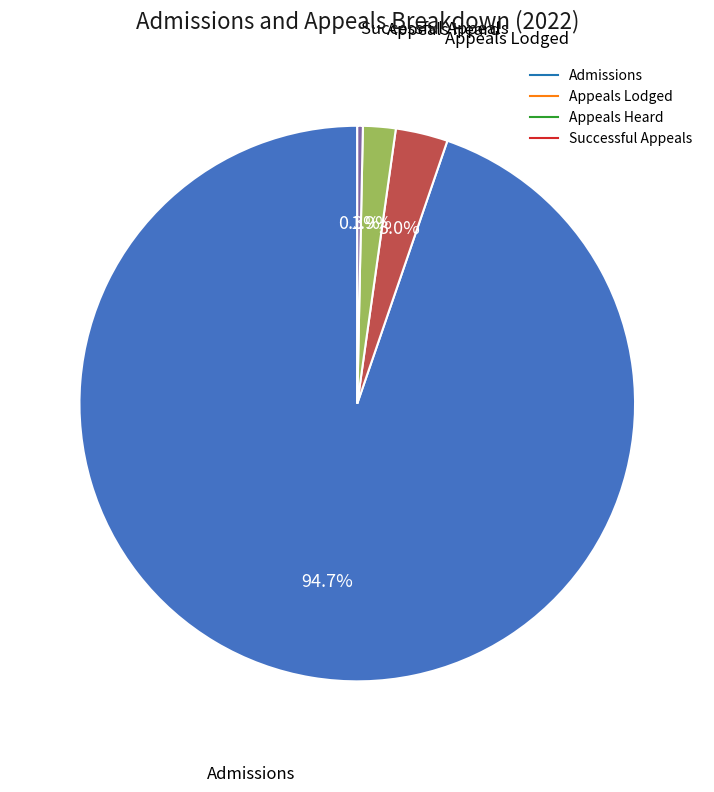

Does any single category account for the majority?

Yes